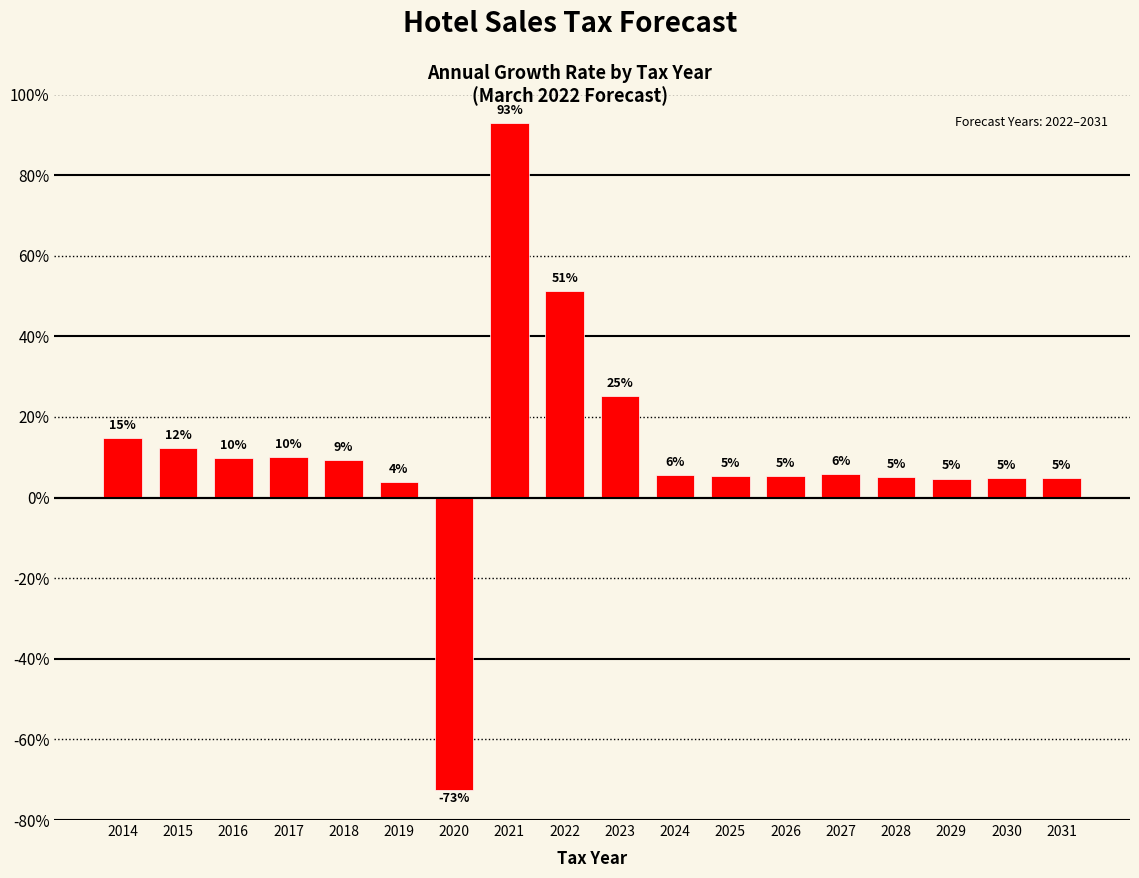

Are the bars horizontal?

No